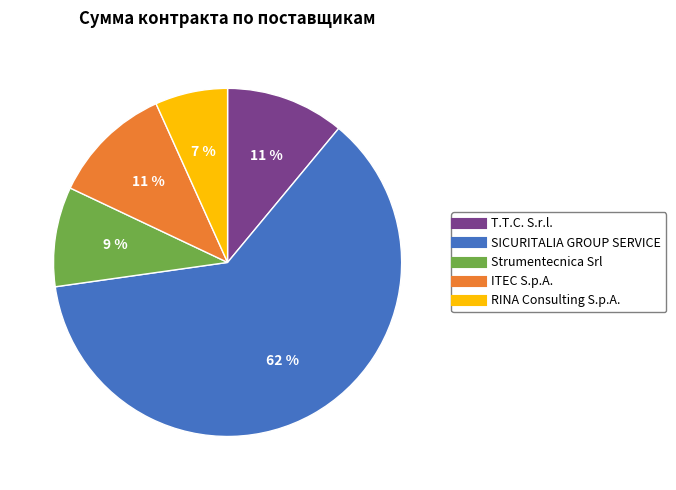

What percentage is the ITEC S.p.A. slice, to the nearest percent?

11%